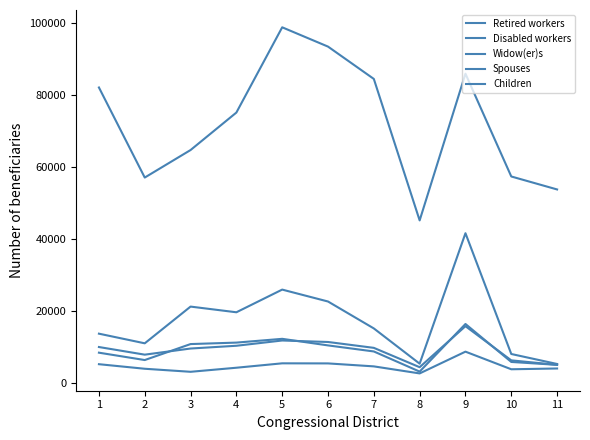

How many lines are shown in the chart?

5